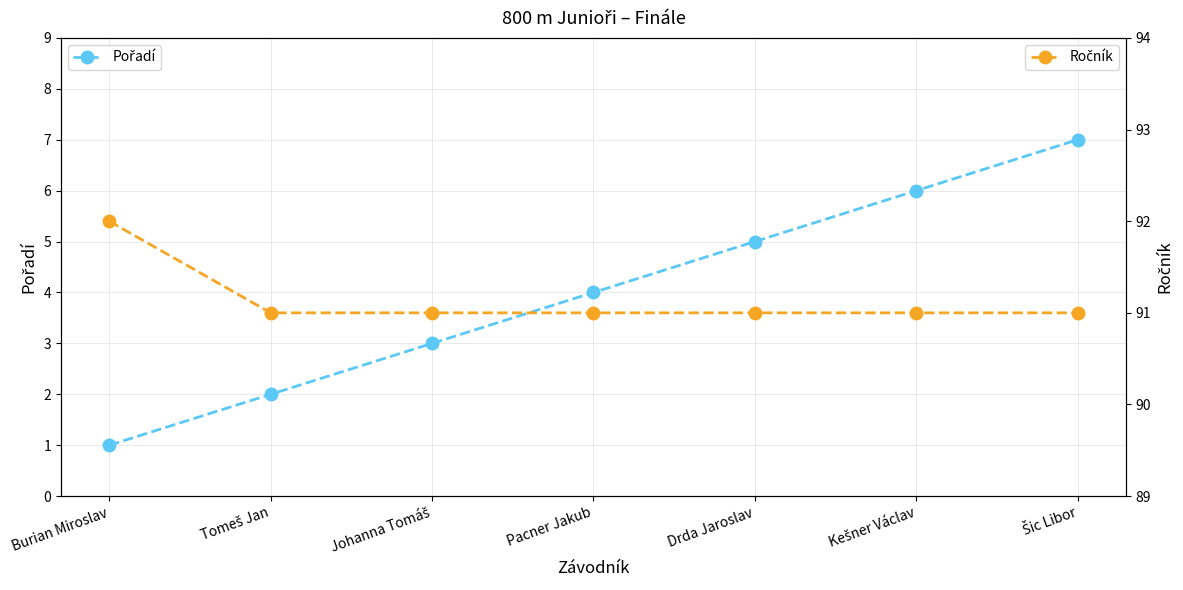

What is the approximate value of Pořadí at Pacner Jakub?

4